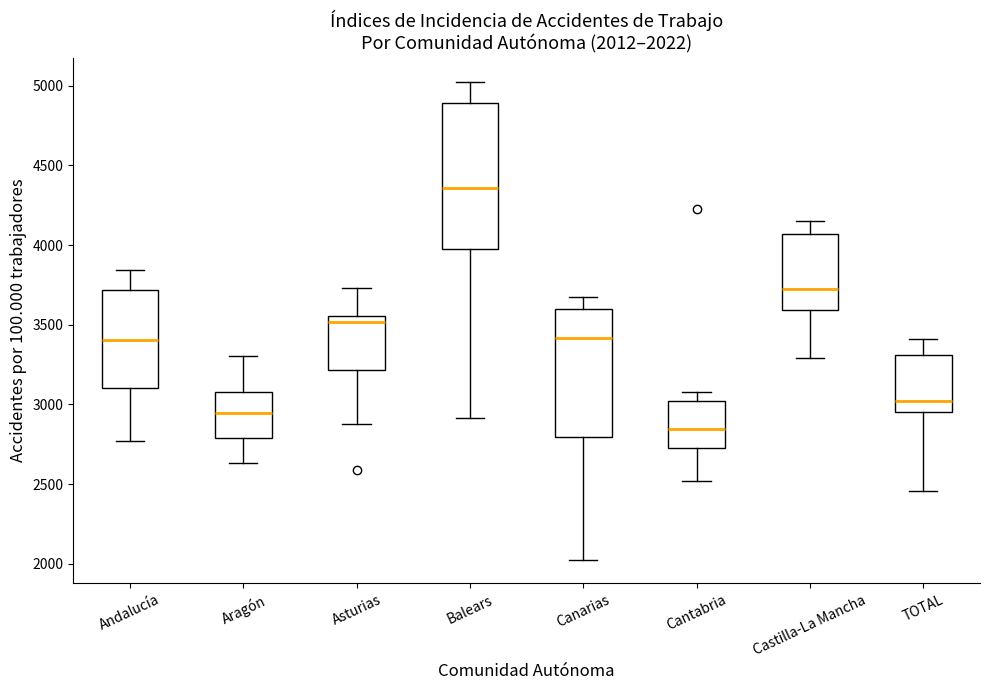

Which box has the highest median line?

Balears